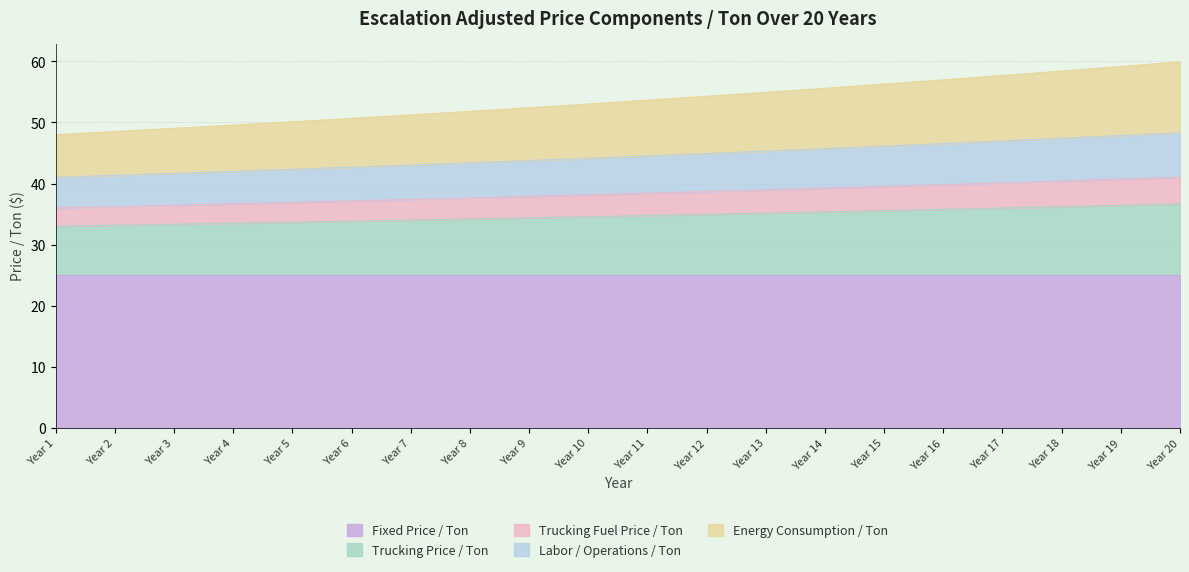

True or false: Trucking Fuel Price / Ton has more than 1 interior local peaks.

False